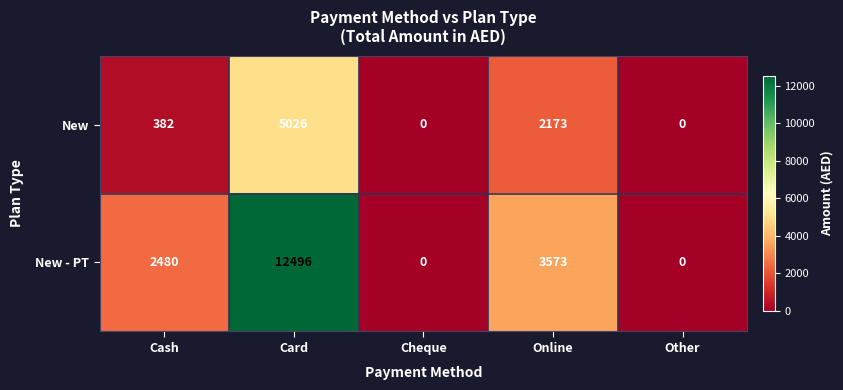

Where is New nearest to the value 2513?

Online